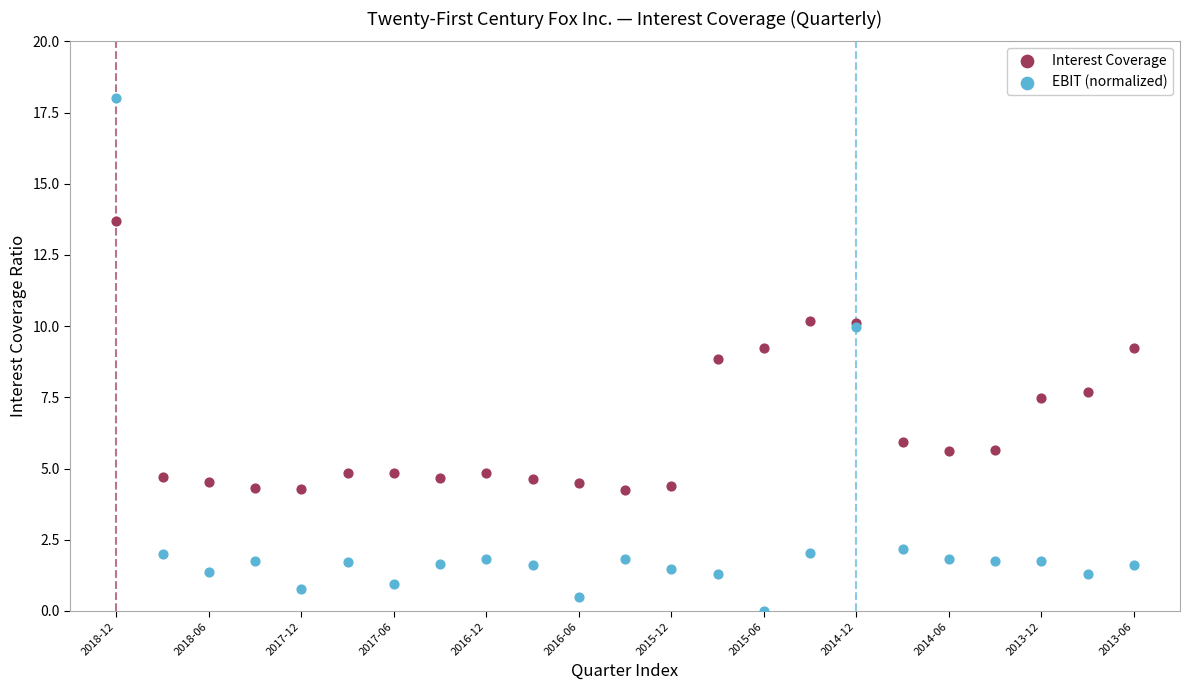

Which series reaches the maximum Y coordinate?

EBIT (normalized)